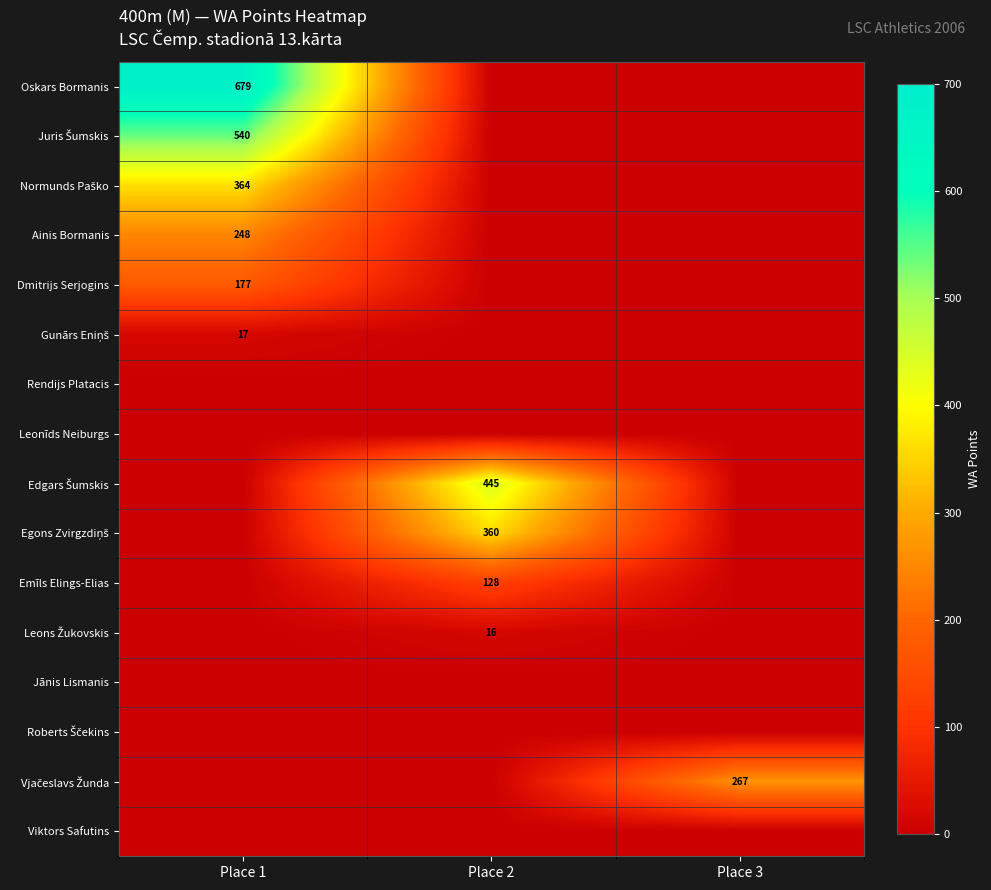

Rank the categories by Viktors Safutins value from lowest to highest.

Place 1, Place 2, Place 3